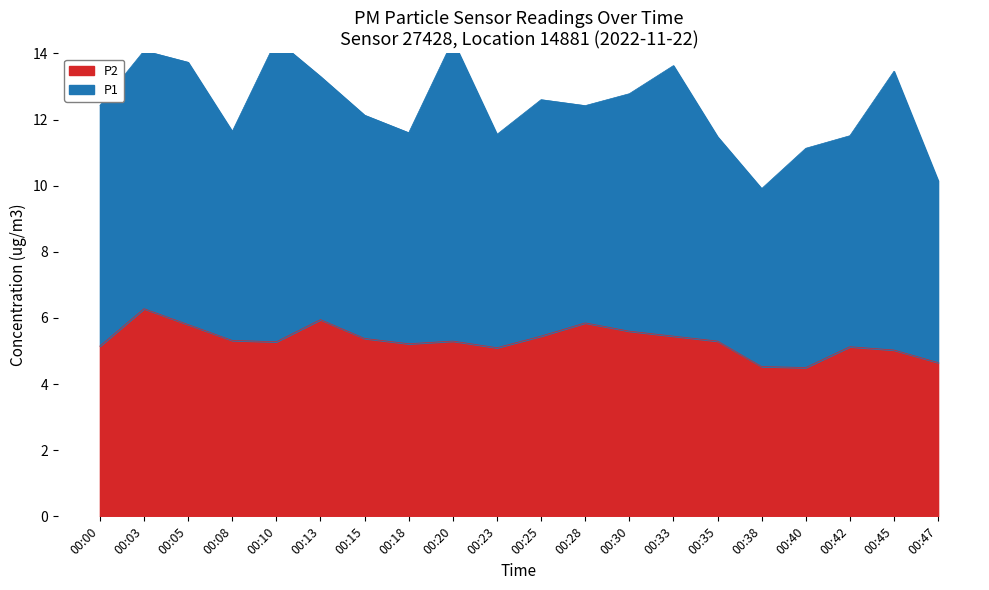

What is the change in value from 00:42 to 00:45?

-0.1